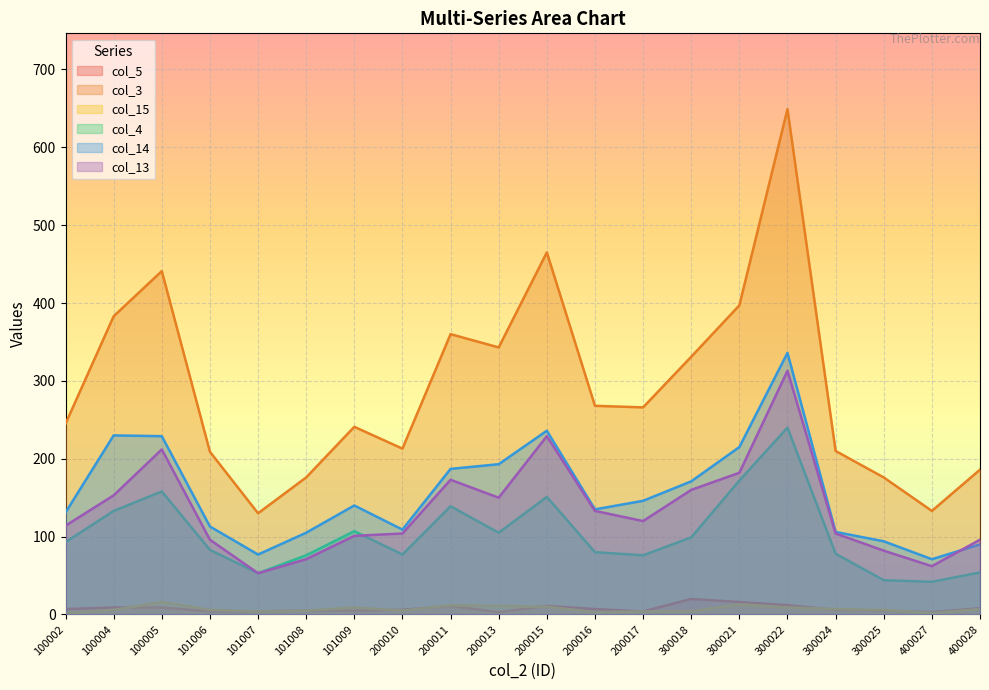

What is the sum of the col_3 values at 101006 and 100005?

650